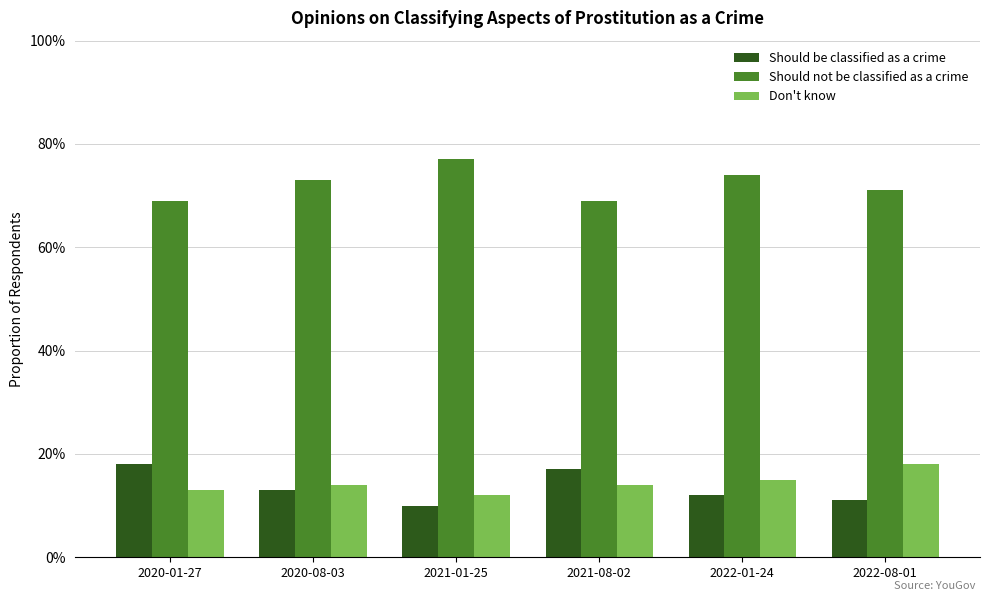

What is the difference between the maximum and minimum values in the Should not be classified as a crime series?

0.1